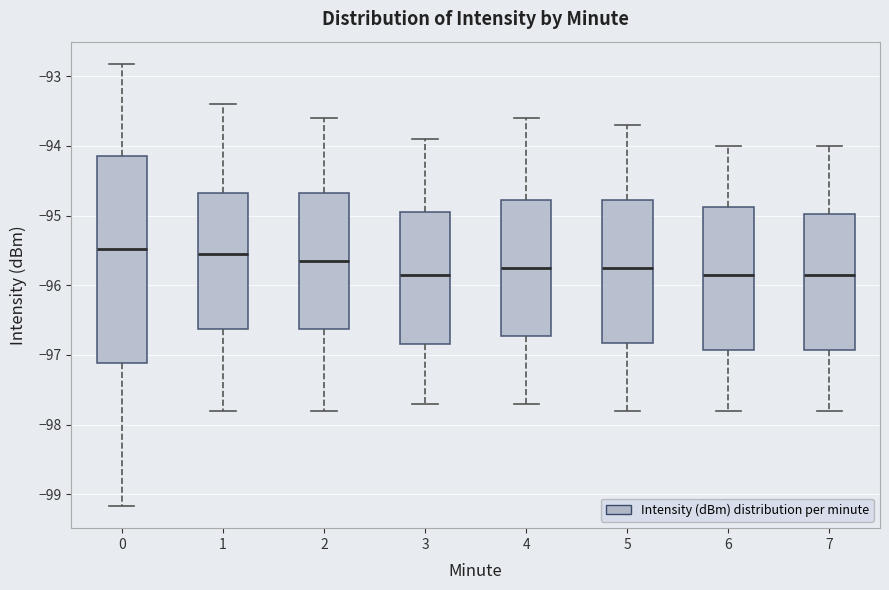

Where does the median line of the box at x = 6 sit on the y-axis? The values are not printed on the chart, so give them approximately, as read against the axis.

-95.8